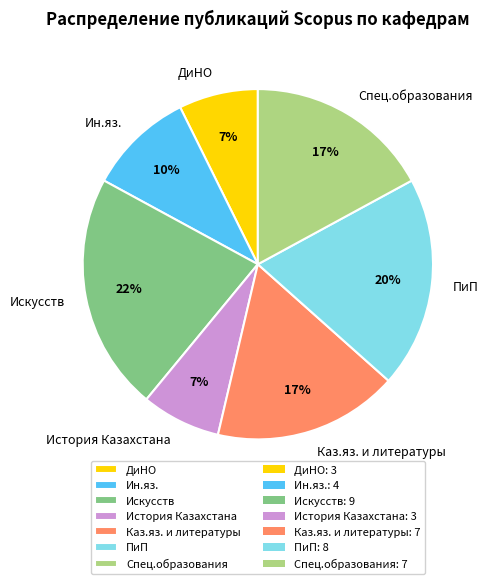

To the nearest percent, what percentage of the pie is История Казахстана?

7%